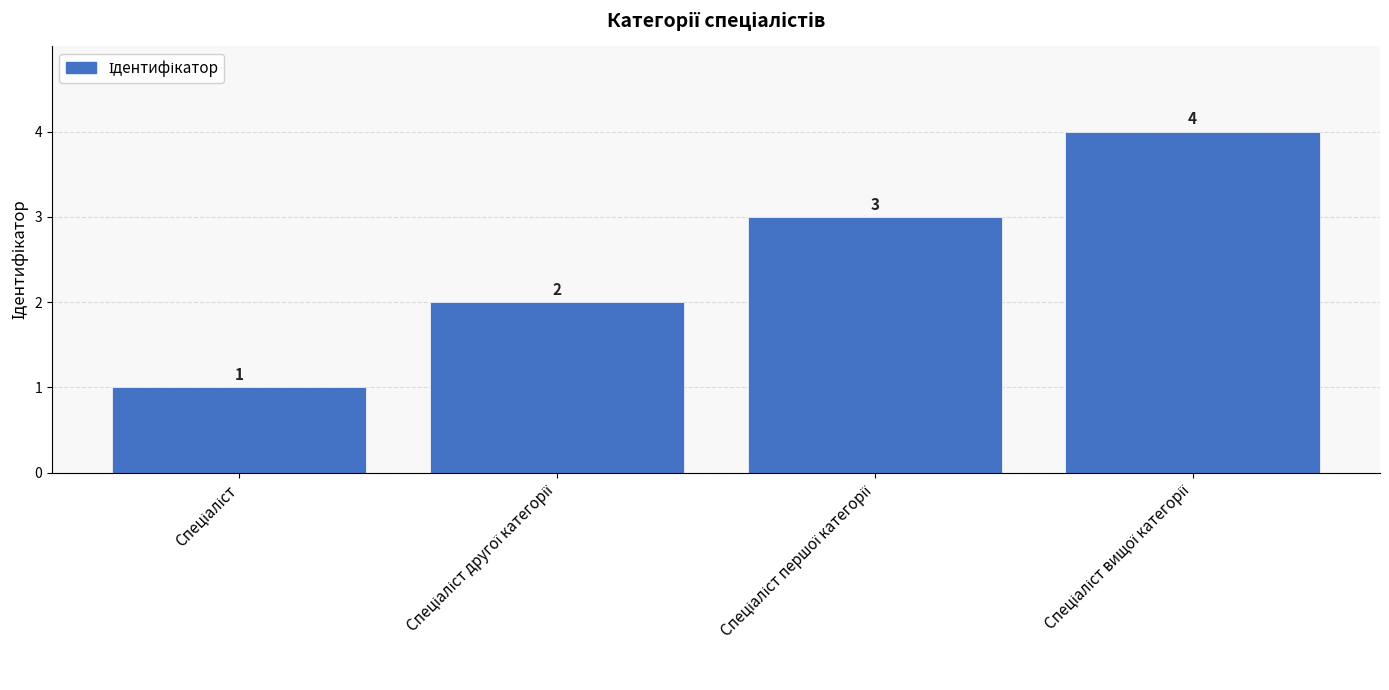

Count the values in the range 2 to 4.

3